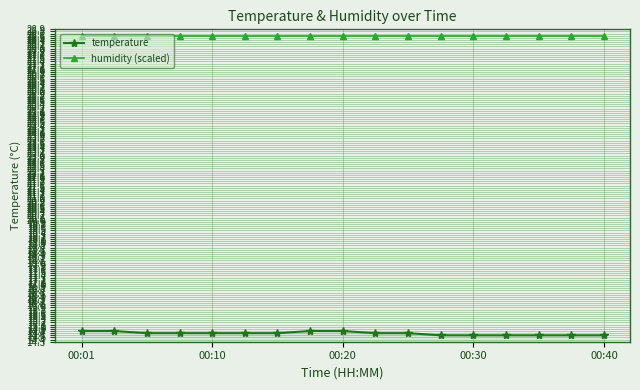

What is the value of the temperature point at the 6th from the left?

14.7